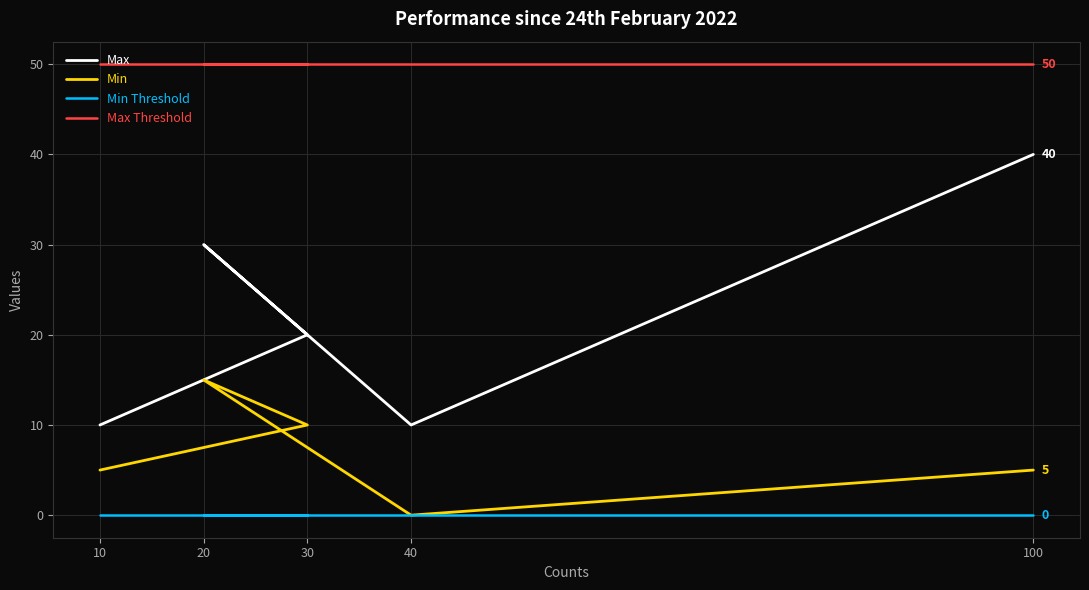

At which label does Min Threshold reach its peak?

10